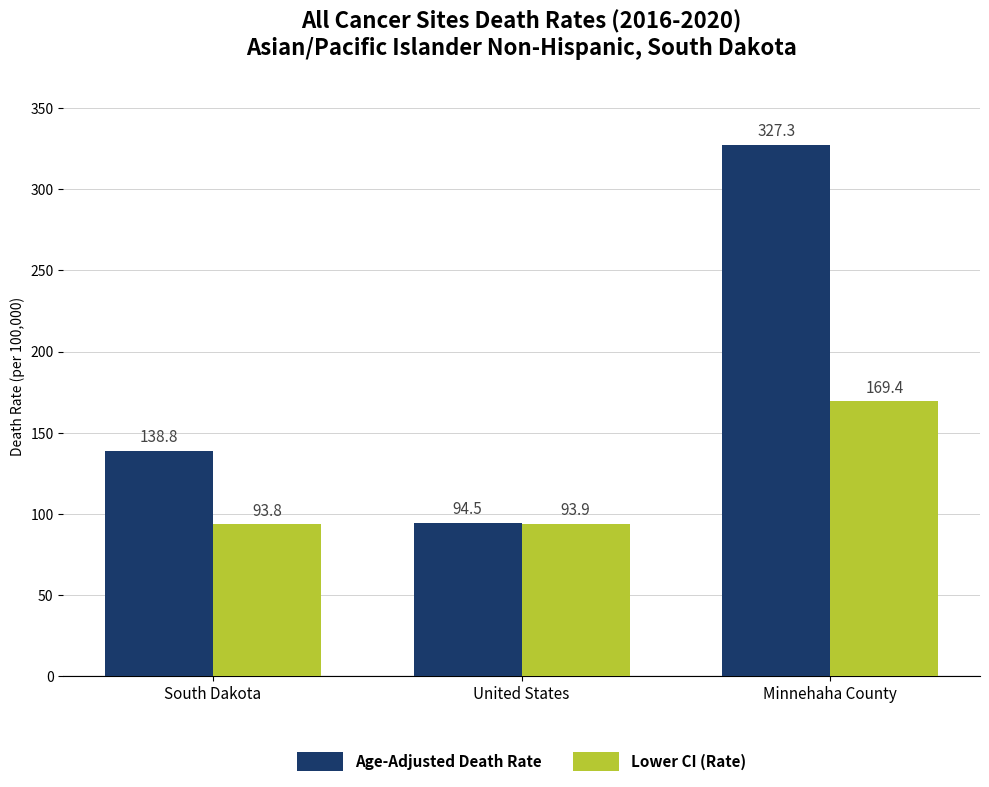

What are all the series names shown in the legend?

Age-Adjusted Death Rate, Lower CI (Rate)